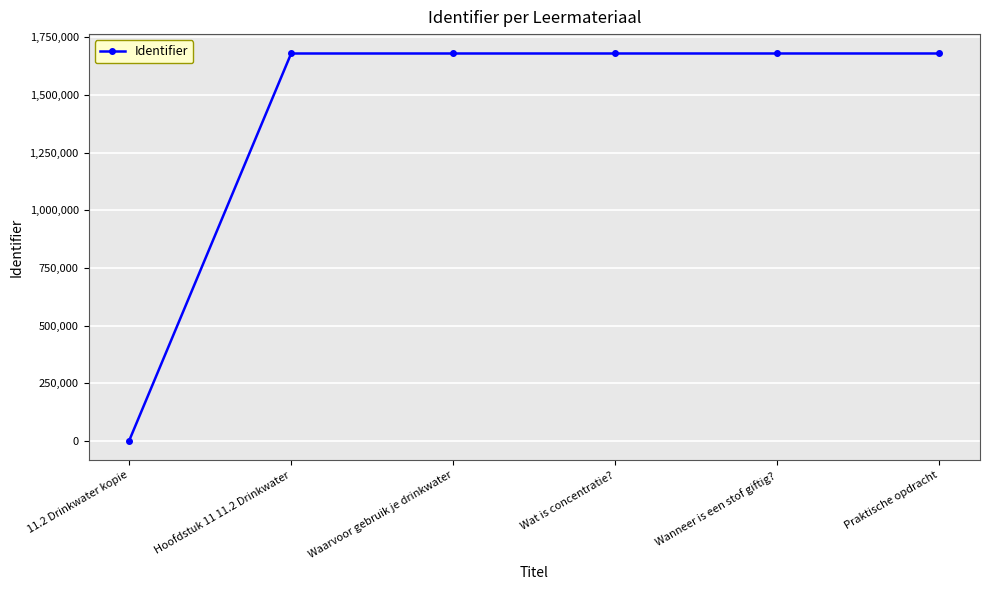

What is the value of the 4th point from the left?

1679372